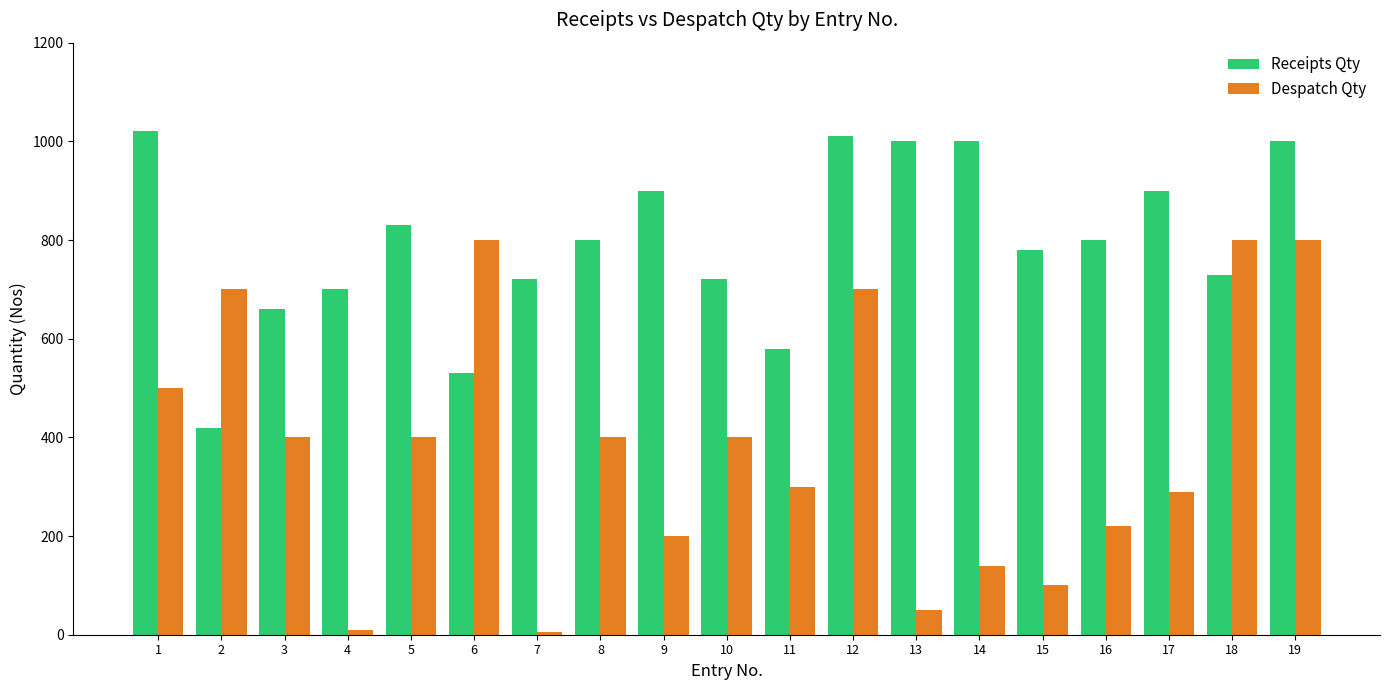

Which series has the widest spread of values?

Despatch Qty